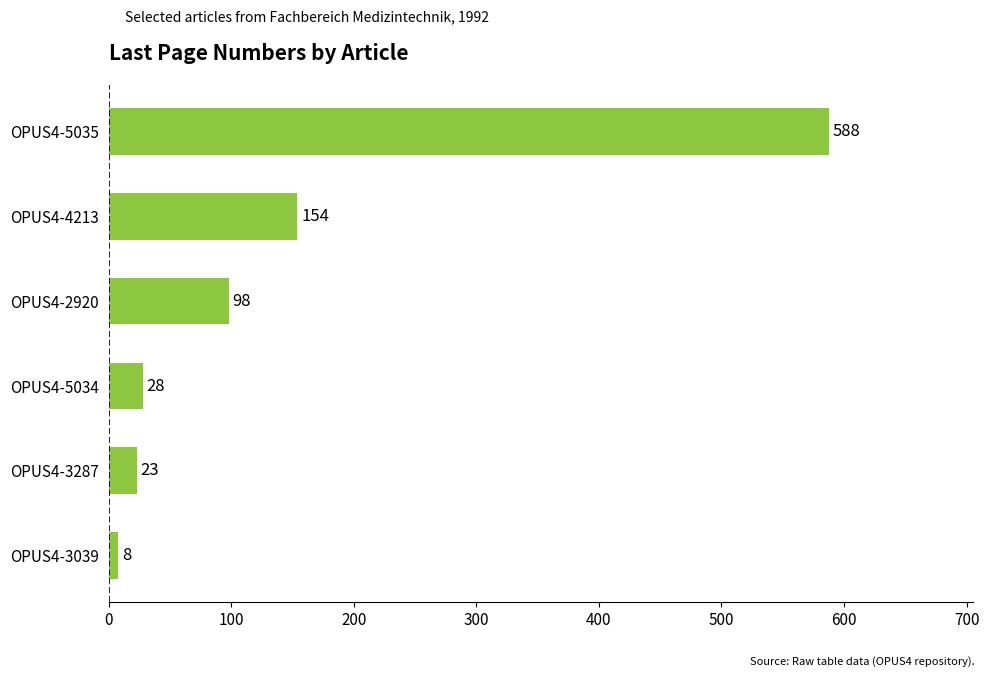

Are the bars grouped side by side (vs. stacked)?

No